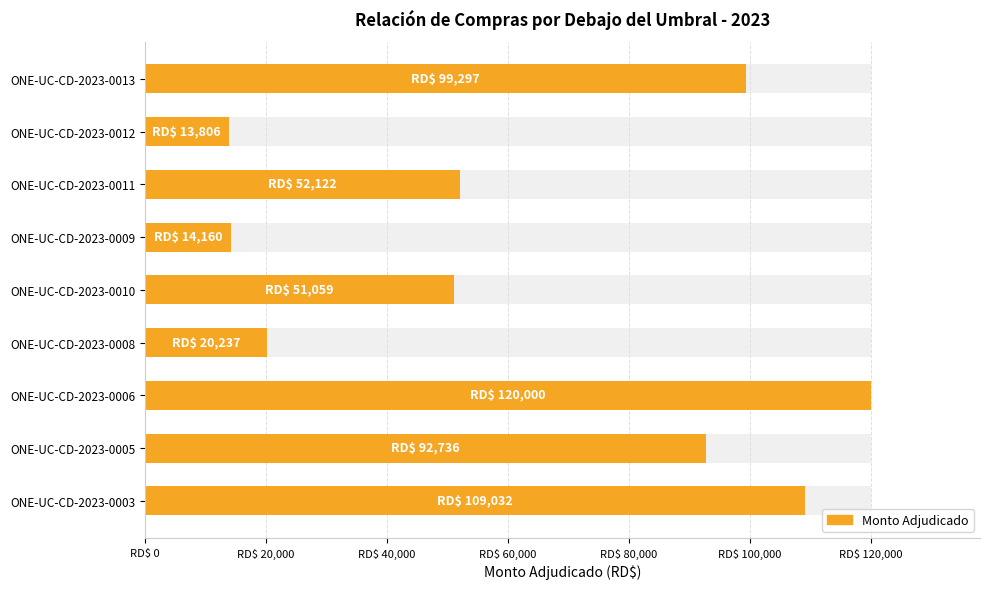

Reading left to right, transcribe all the data shown in this chart.

109032.0	92736.0	120000.0	20237.0	51058.8	14160.0	52122.0	13806.0	99297.0